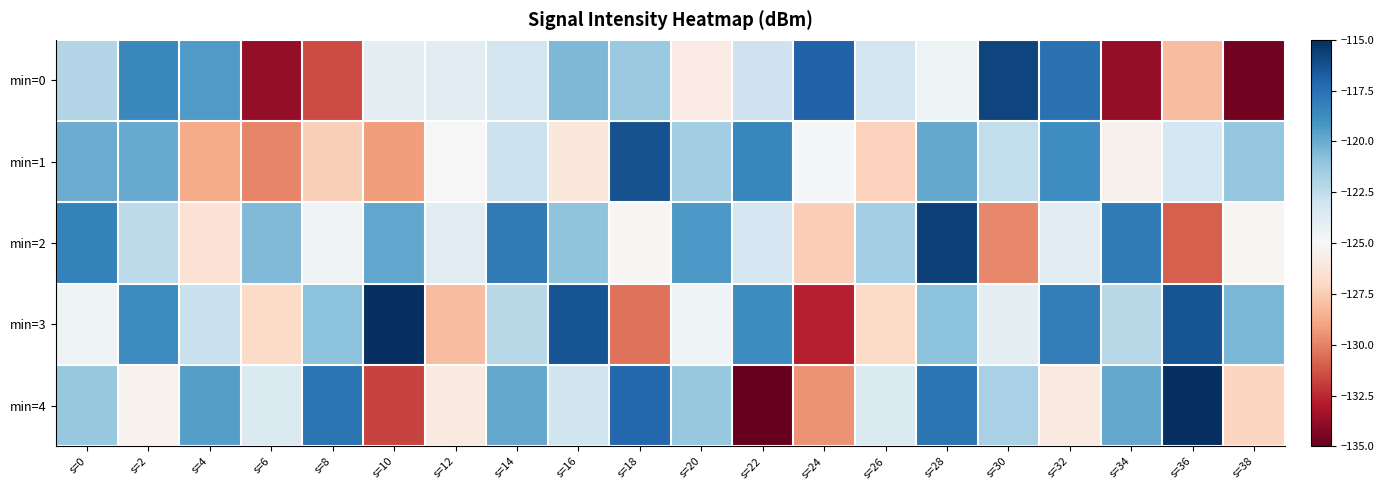

Which has a higher value, s=36 or s=14?

s=14